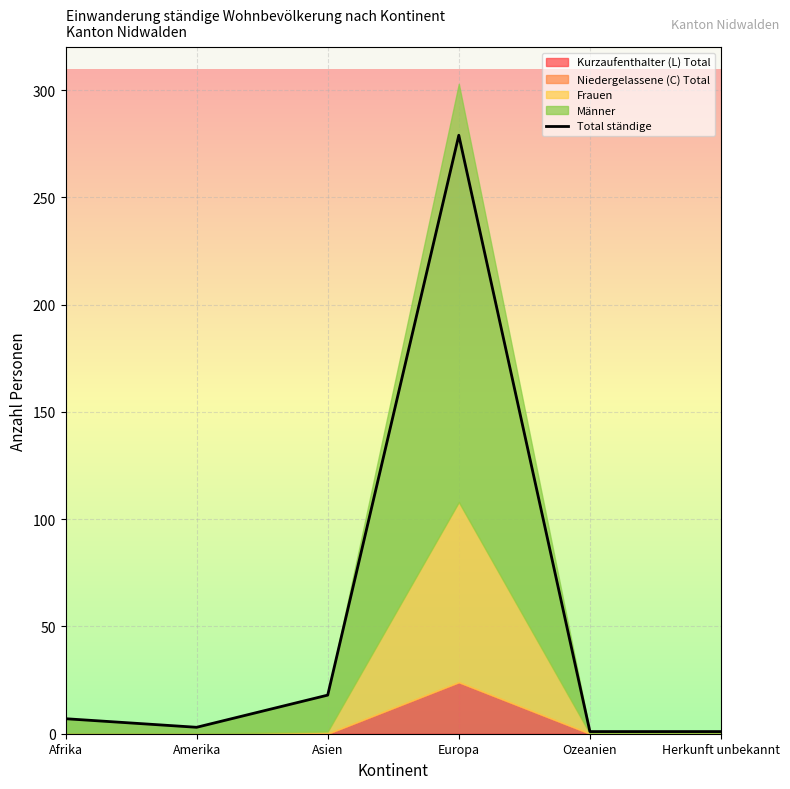

Where is the first local minimum?

Amerika